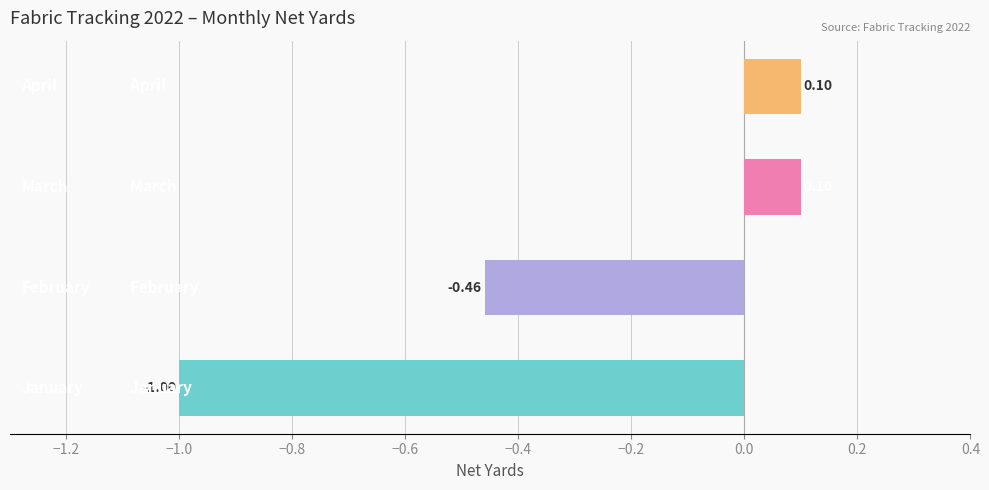

What is the sum of all values?

-1.3